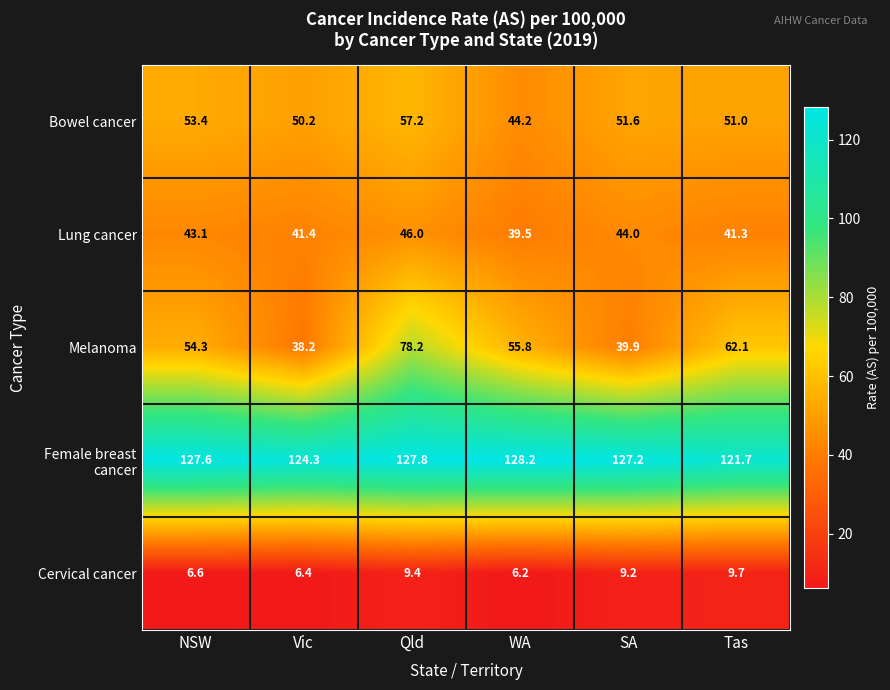

The Bowel cancer series shows 53.4 at NSW. True or false?

True